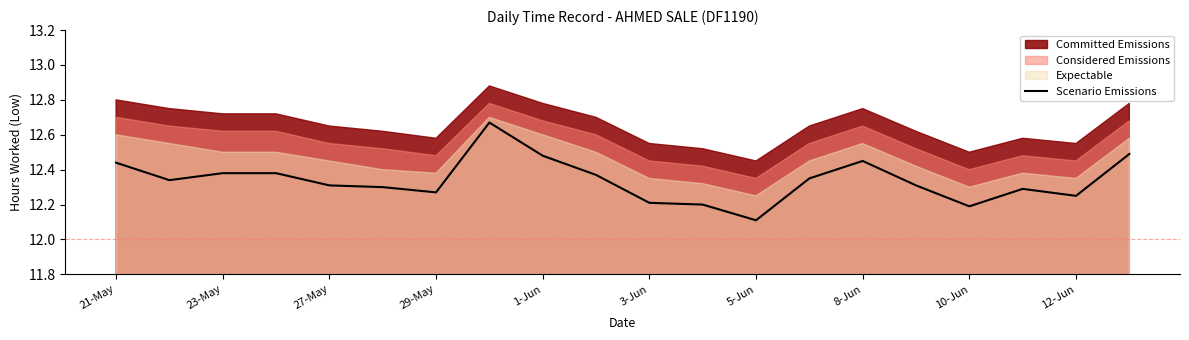

True or false: Scenario Emissions has a value of 12.2 at 10-Jun.

True